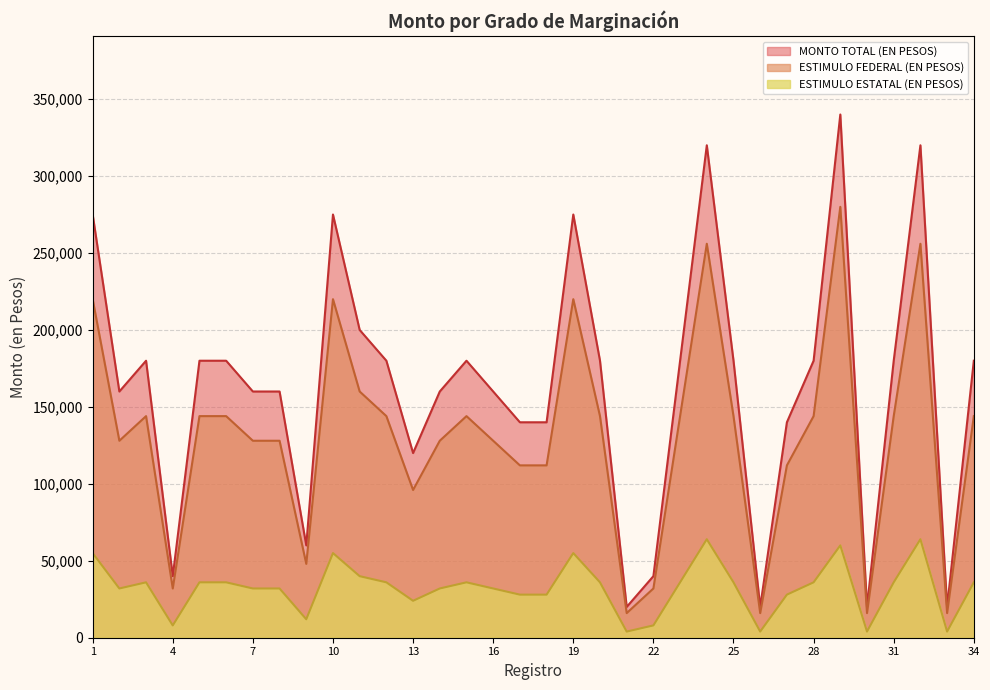

How many interior local valleys does the ESTIMULO FEDERAL (EN PESOS) series have?

8